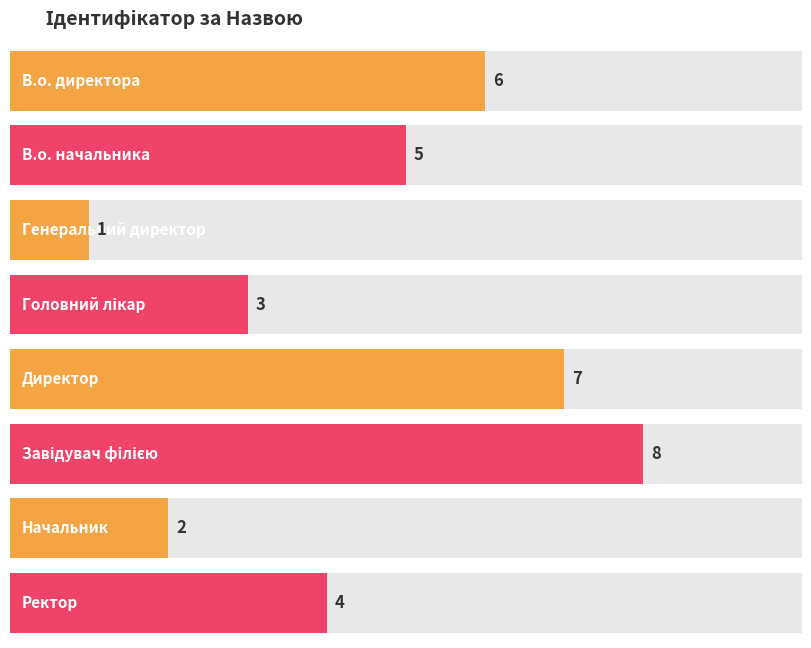

Rank the categories by value from highest to lowest.

Завідувач філією, Директор, В.о. директора, В.о. начальника, Ректор, Головний лікар, Начальник, Генеральний директор